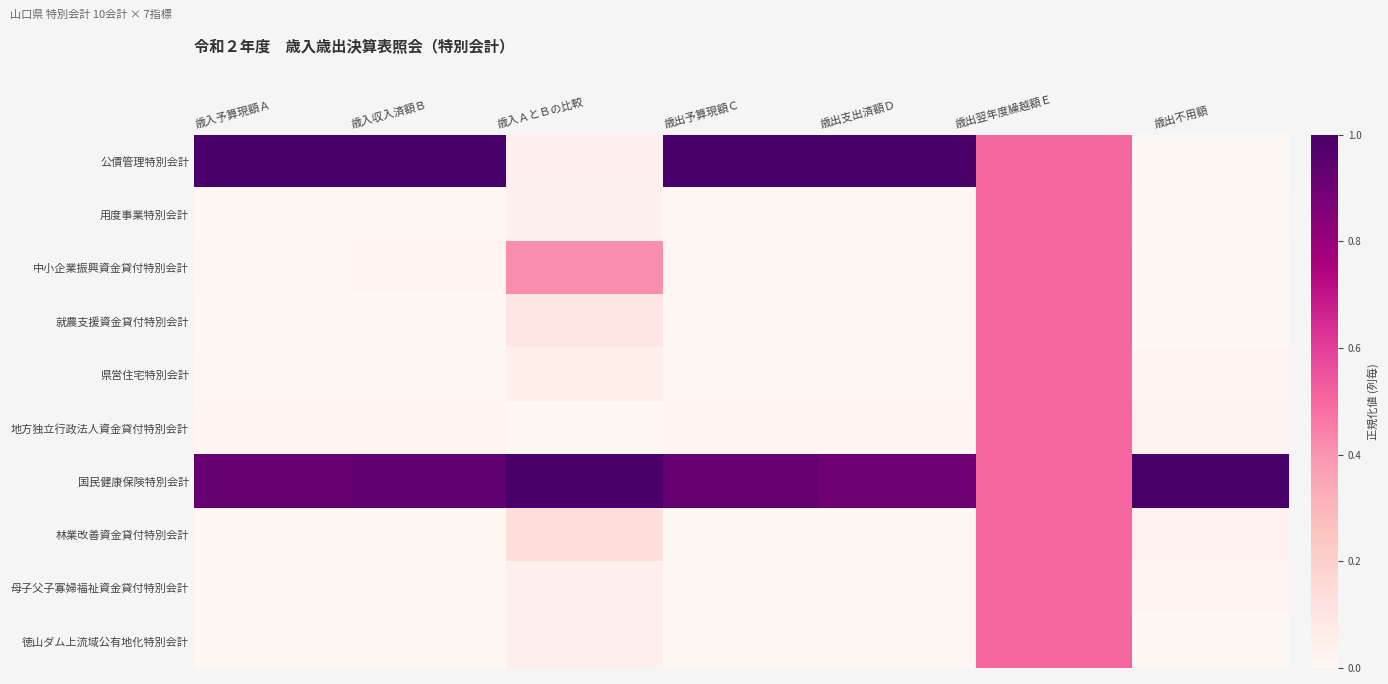

What is the total value across all series at 歳出翌年度繰越額Ｅ?

5.0